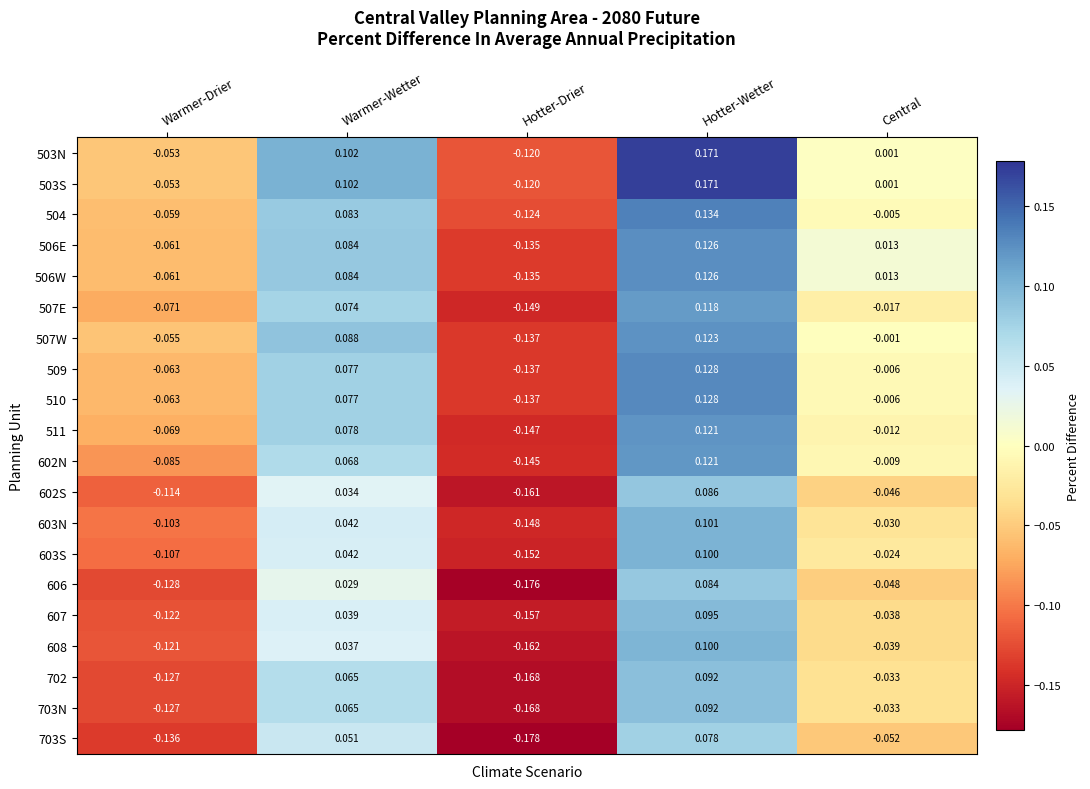

Is the value of 503N at Warmer-Wetter greater than the value of 509 at Warmer-Wetter?

Yes